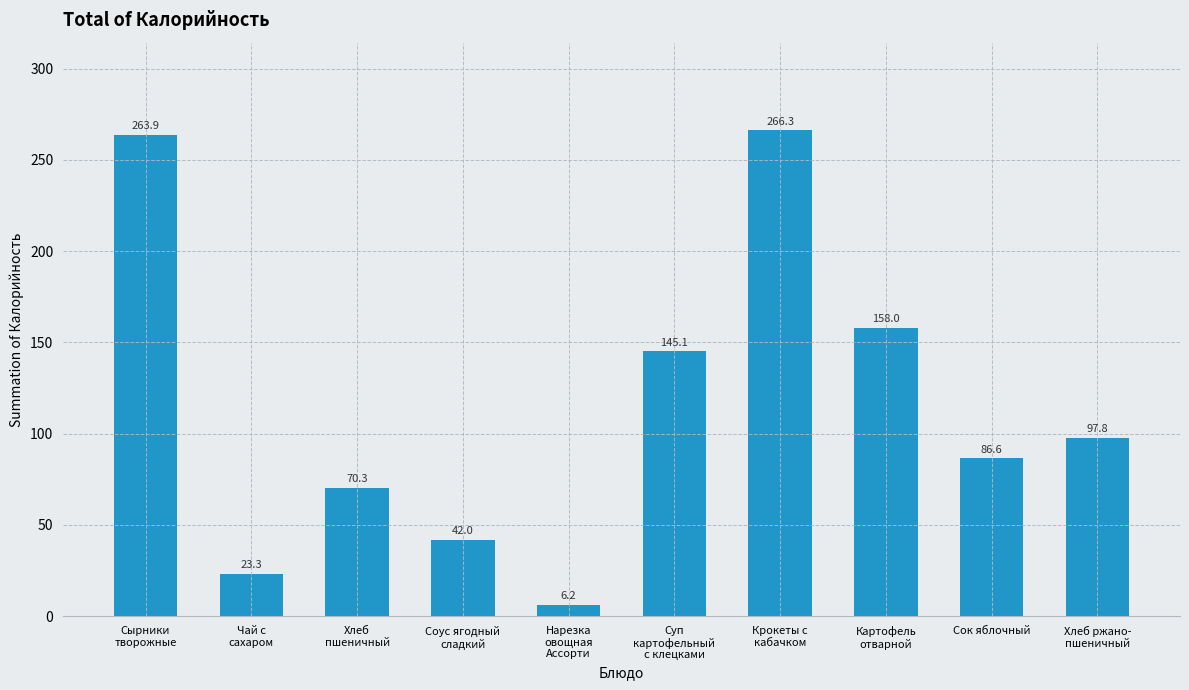

Are the bars horizontal?

No